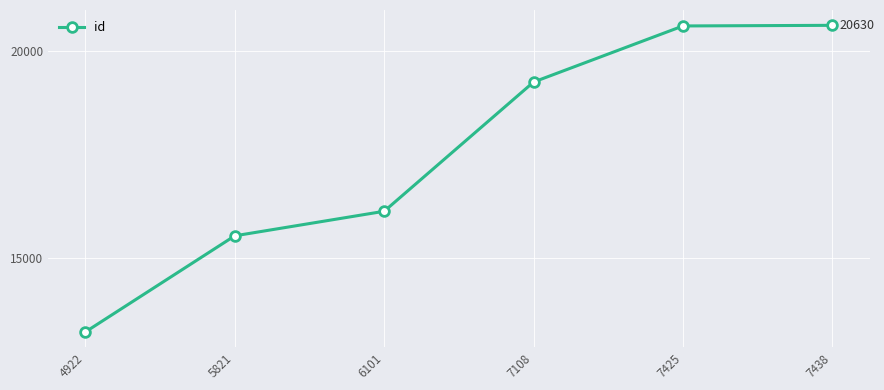

What is the value of the 2nd point from the left?

15537